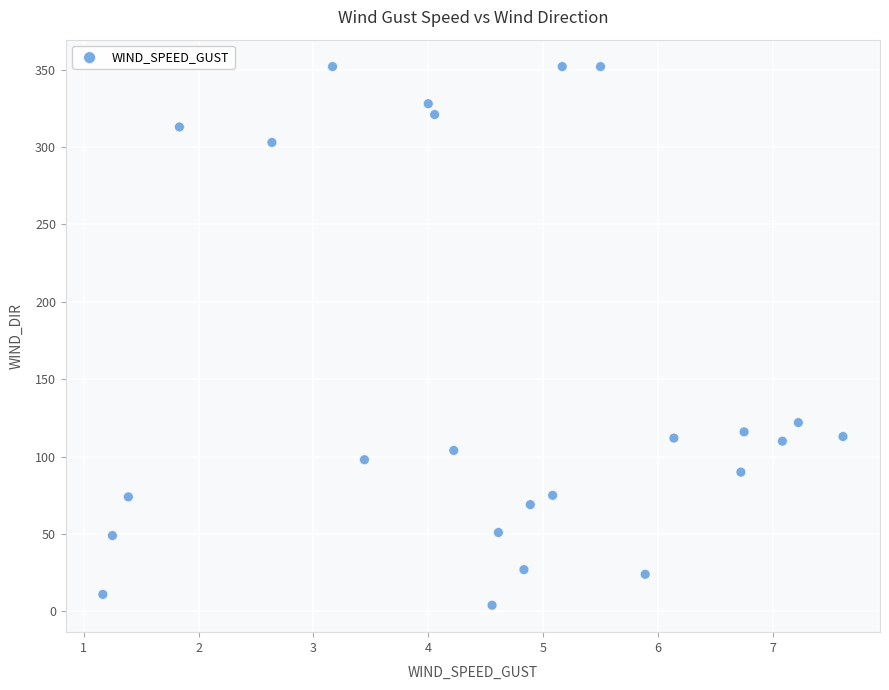

What Y value in the scatter plot is closest to 178?

122